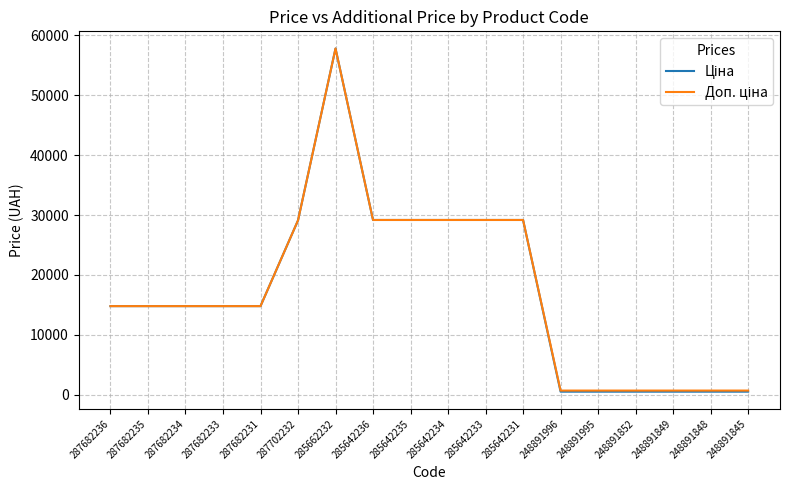

Is this an area chart (filled region under the line)?

No